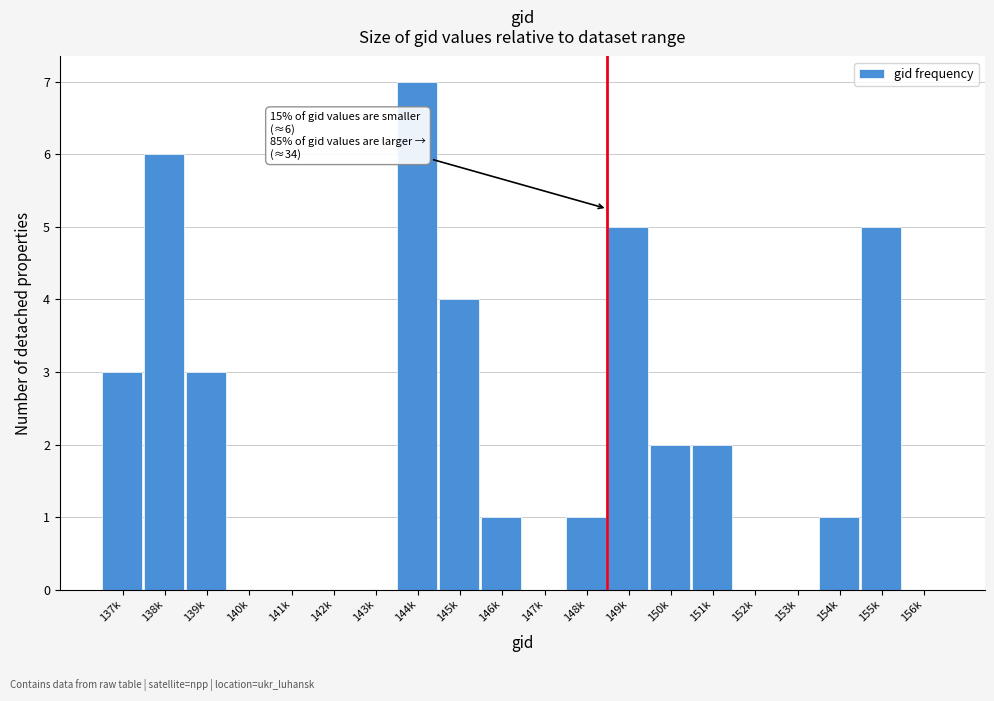

Reading left to right, list all the values displayed in this chart.

137k=3	138k=6	139k=3	140k=0	141k=0	142k=0	143k=0	144k=7	145k=4	146k=1	147k=0	148k=1	149k=5	150k=2	151k=2	152k=0	153k=0	154k=1	155k=5	156k=0